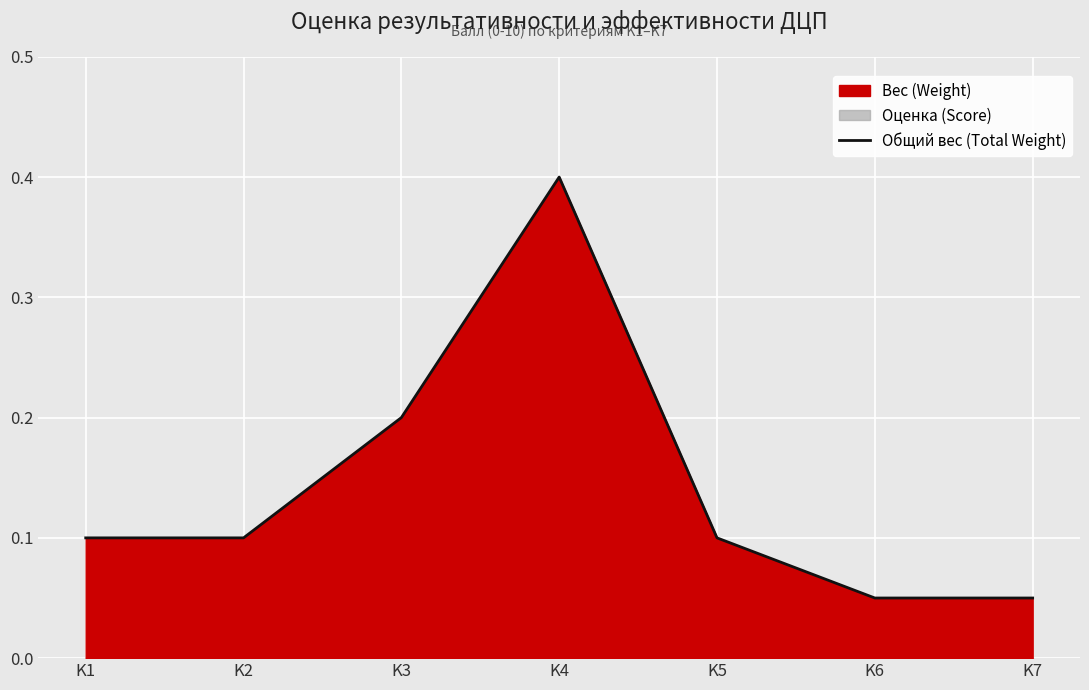

Is it true that the value at K7 is 0.1?

False